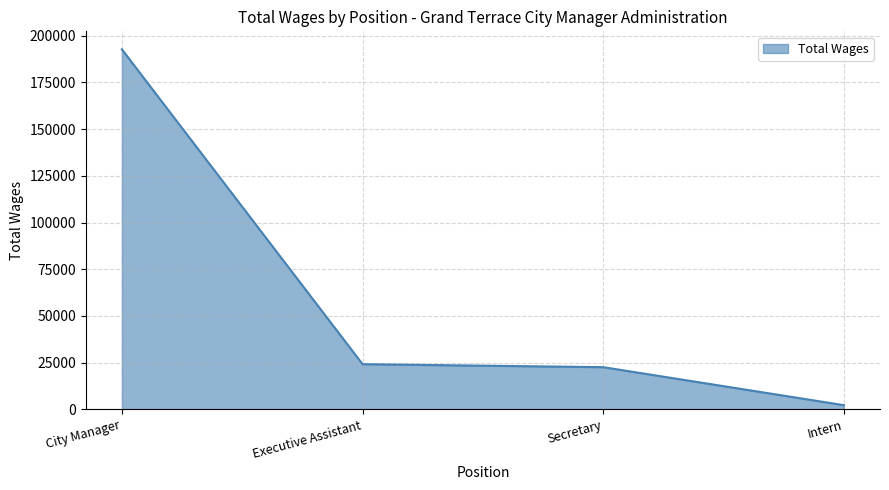

Reading right to left, list all the values displayed in this chart.

Intern=2203	Secretary=22549	Executive Assistant=24148	City Manager=192745